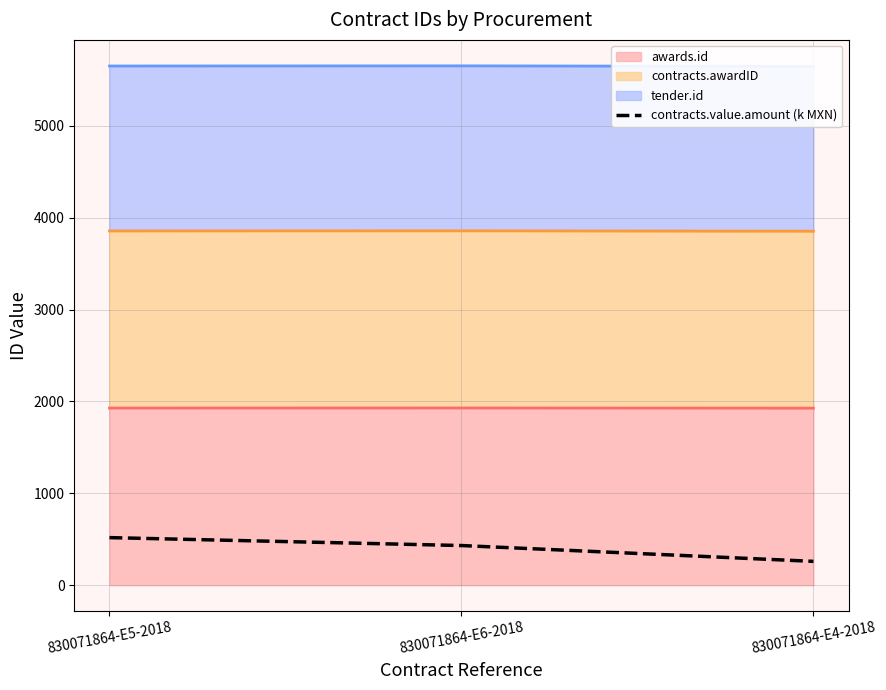

What is the value of the 2nd point from the left?

431.0